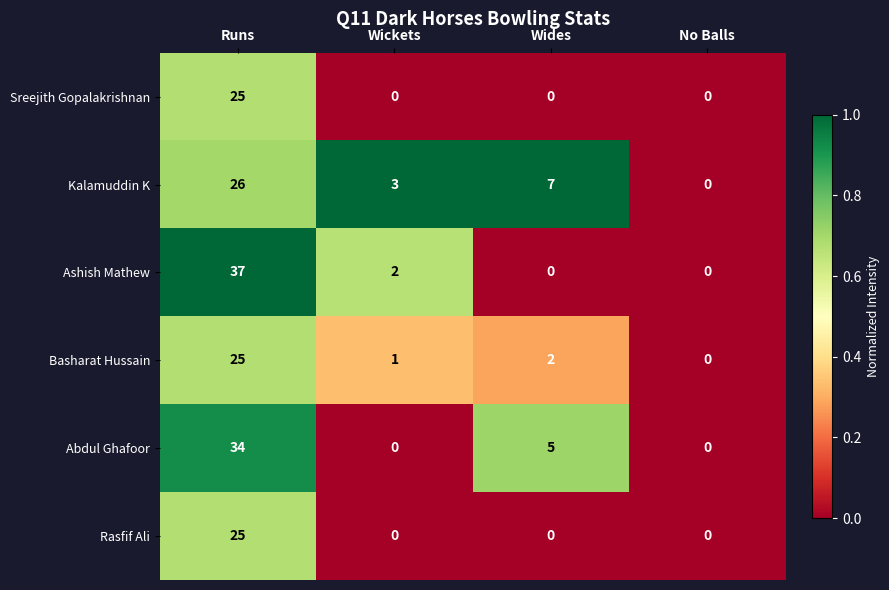

Reading left to right, list all the values displayed in this chart.

Sreejith Gopalakrishnan: 25	0	0	0
Kalamuddin K: 26	3	7	0
Ashish Mathew: 37	2	0	0
Basharat Hussain: 25	1	2	0
Abdul Ghafoor: 34	0	5	0
Rasfif Ali: 25	0	0	0